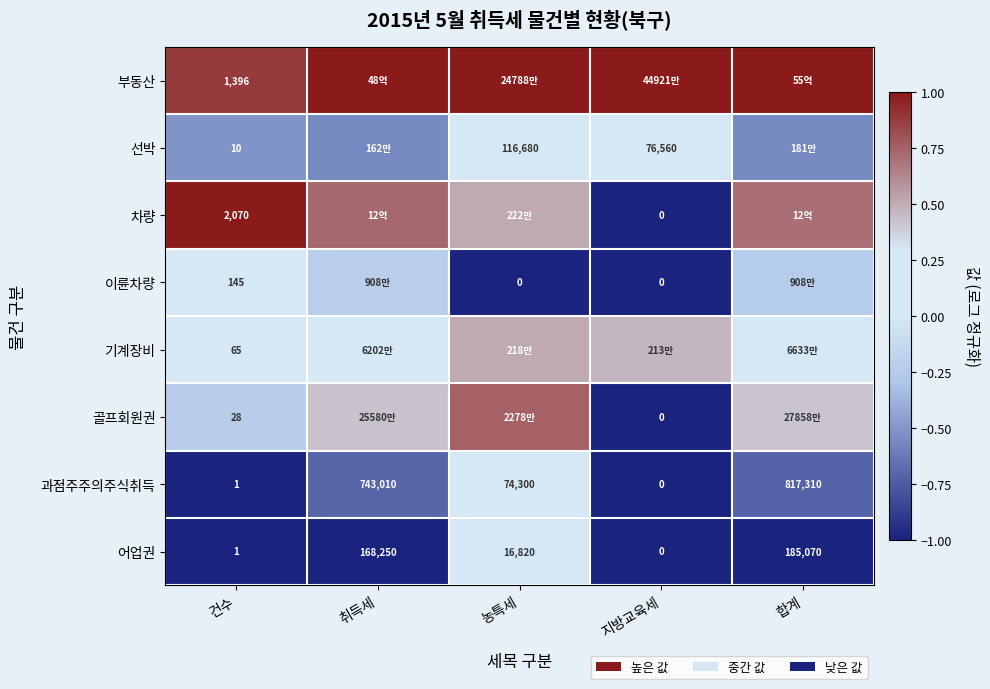

At which label does 과점주주의주식취득 reach its minimum?

지방교육세